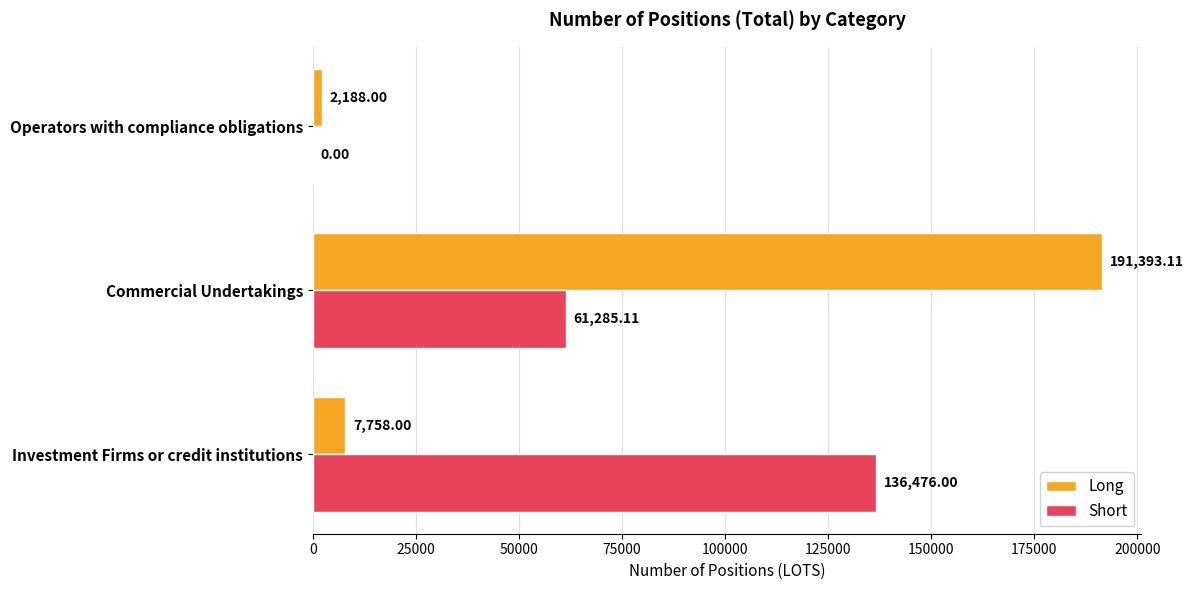

What is the sum of the Short values at Operators with compliance obligations and Investment Firms or credit institutions?

136476.0